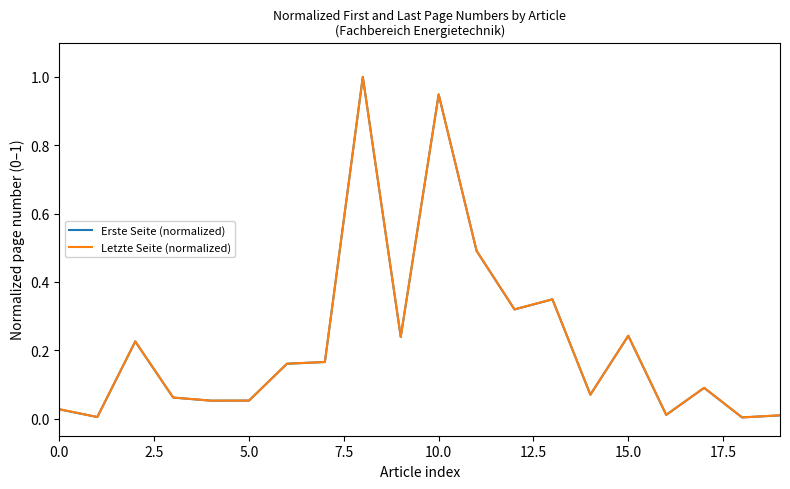

Which series has the widest spread of values?

Letzte Seite (normalized)